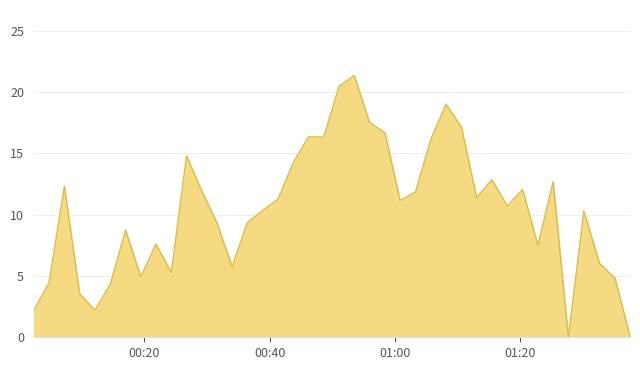

Is this an area chart (filled region under the line)?

Yes